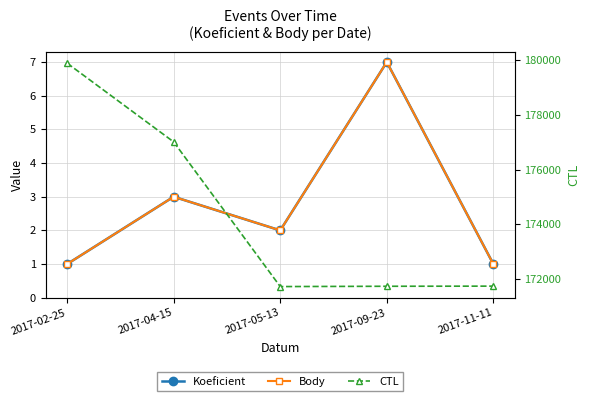

At which label is Koeficient closest to 4?

2017-04-15